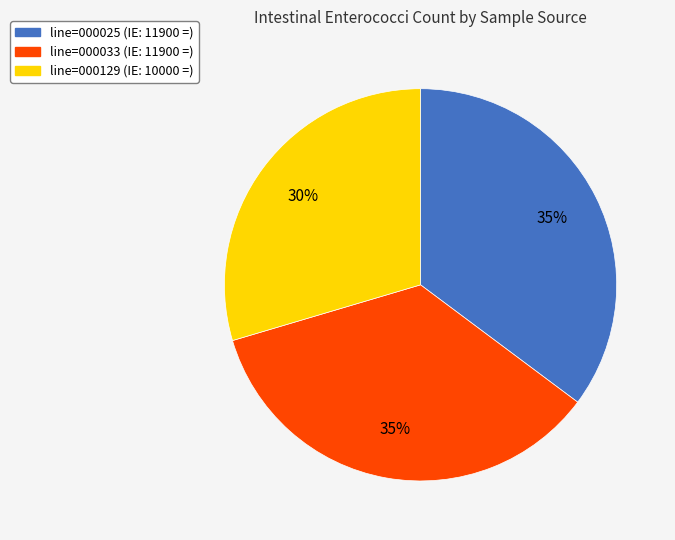

Between line=000025 and line=000129, which is larger?

line=000025